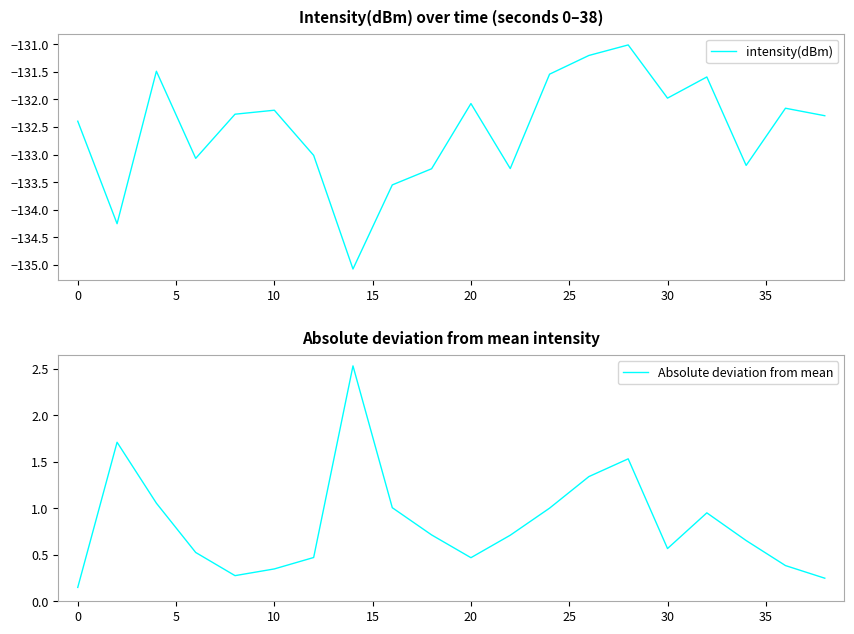

The value of intensity(dBm) at 20 is -132.1. True or false?

True